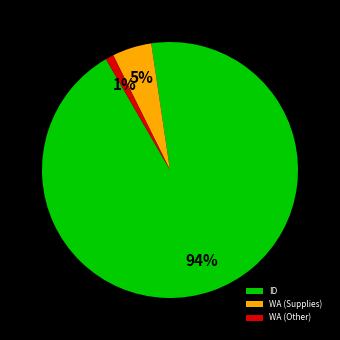

Is it true that WA (Other) is 9% of the pie?

False